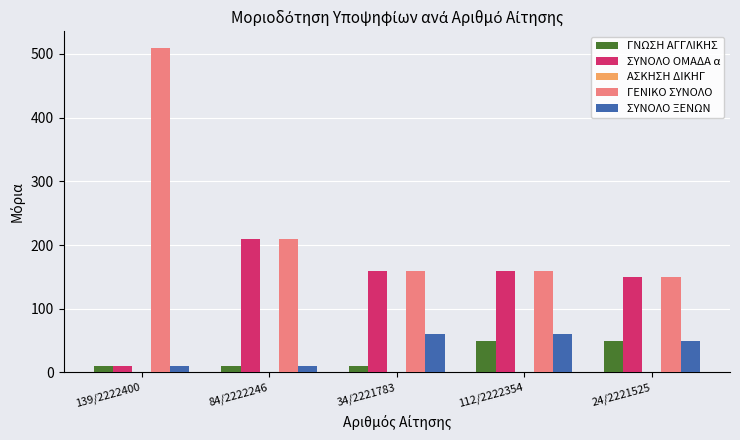

True or false: ΓΝΩΣΗ ΑΓΓΛΙΚΗΣ has a value of 85 at 24/2221525.

False